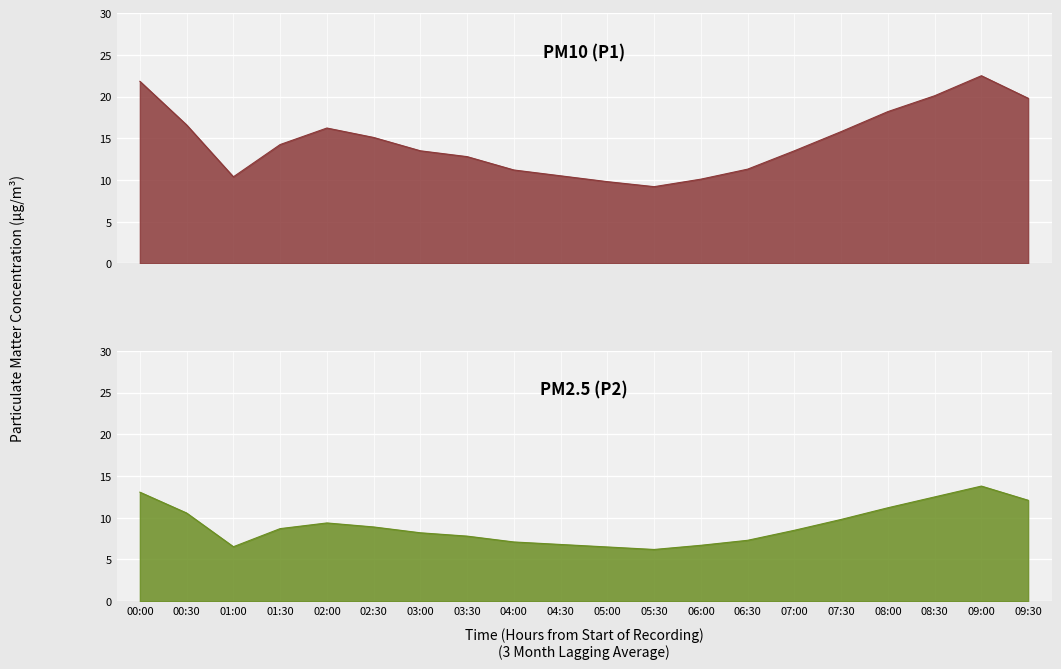

Which series has the largest range (max minus min)?

P1